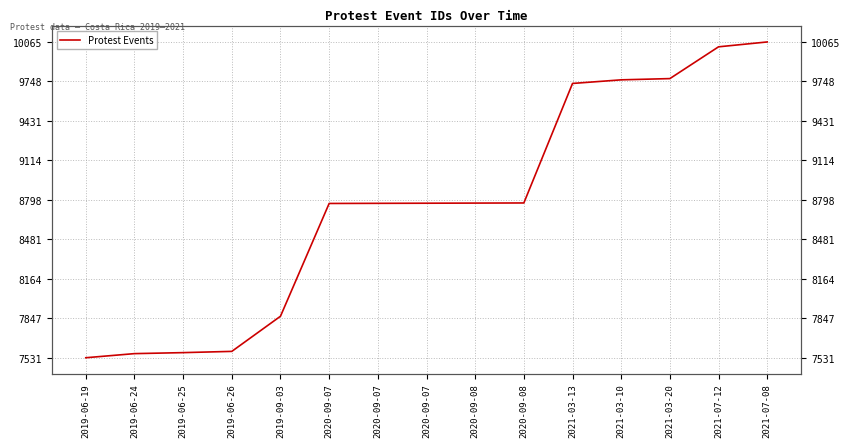

How many distinct data groups are displayed?

1